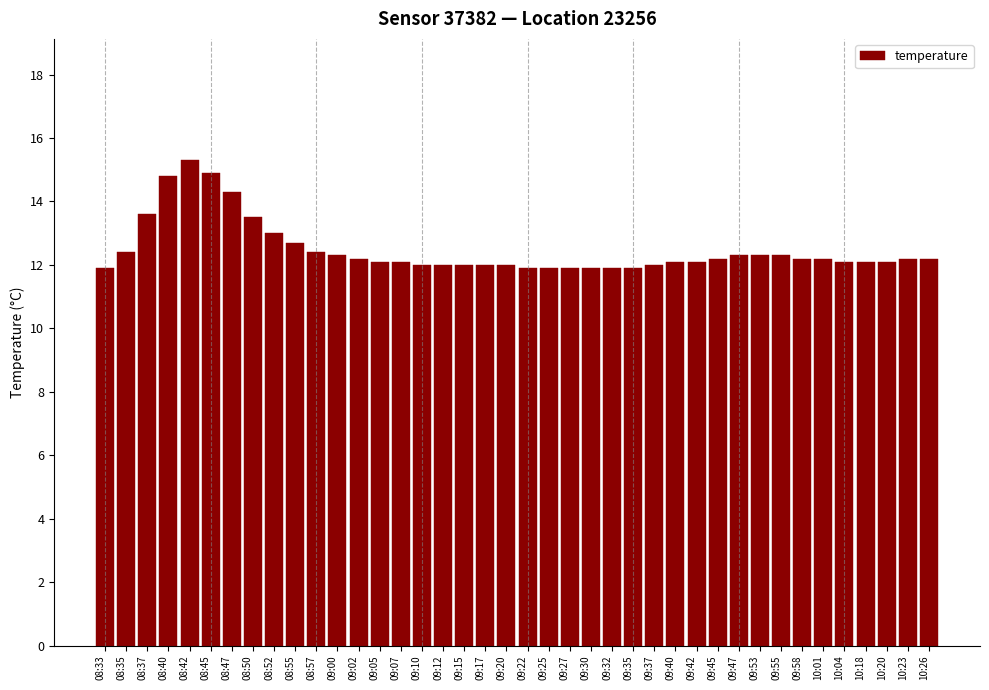

What is the label of the 31st bar from the left?

09:47